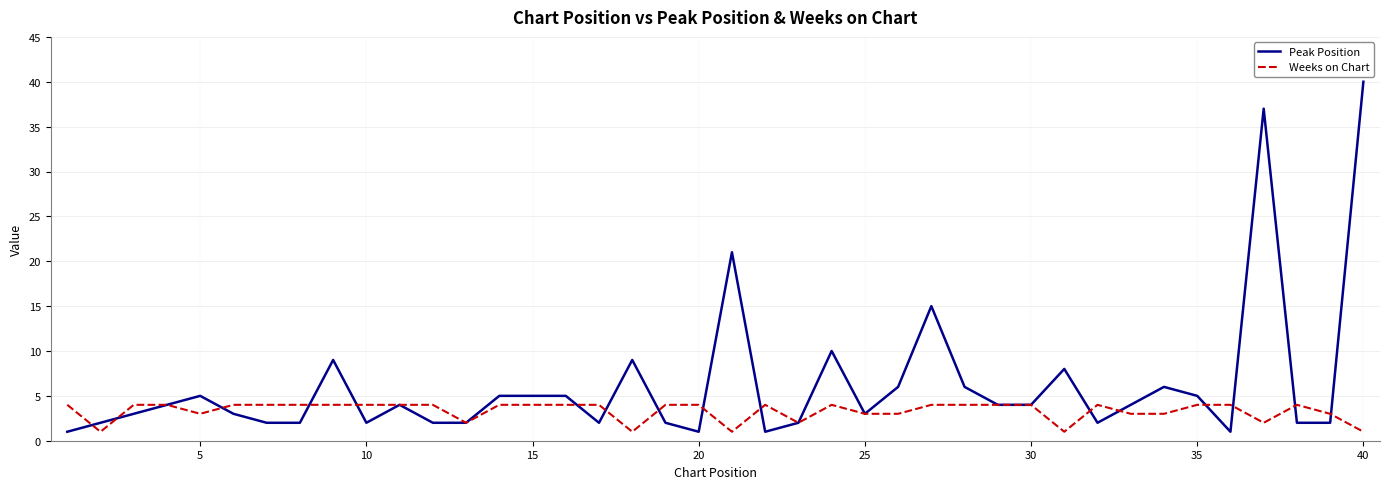

Which series has the widest spread of values?

Peak Position